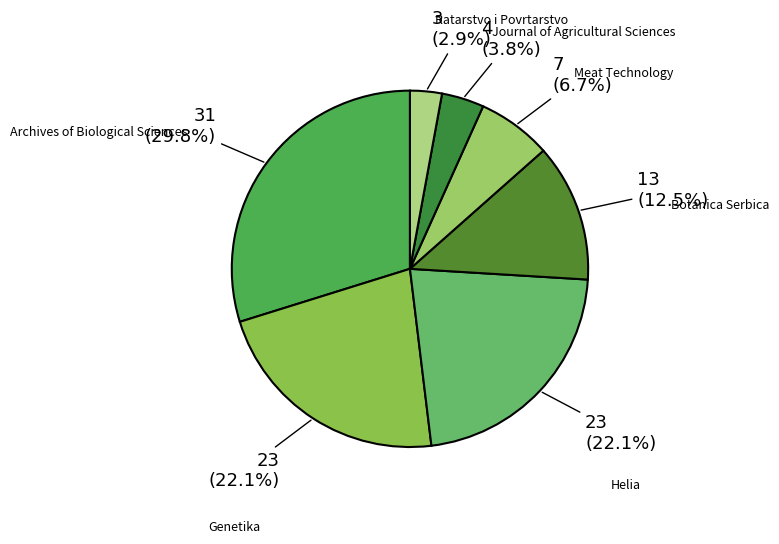

How many slices are in this pie chart?

7